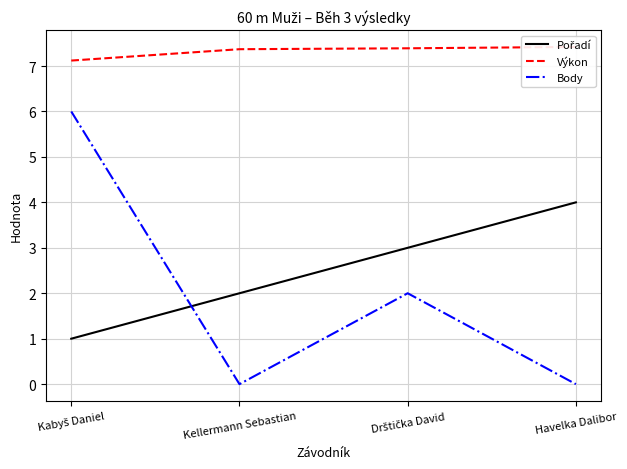

At which category is the sum across all series the highest?

Kabyš Daniel